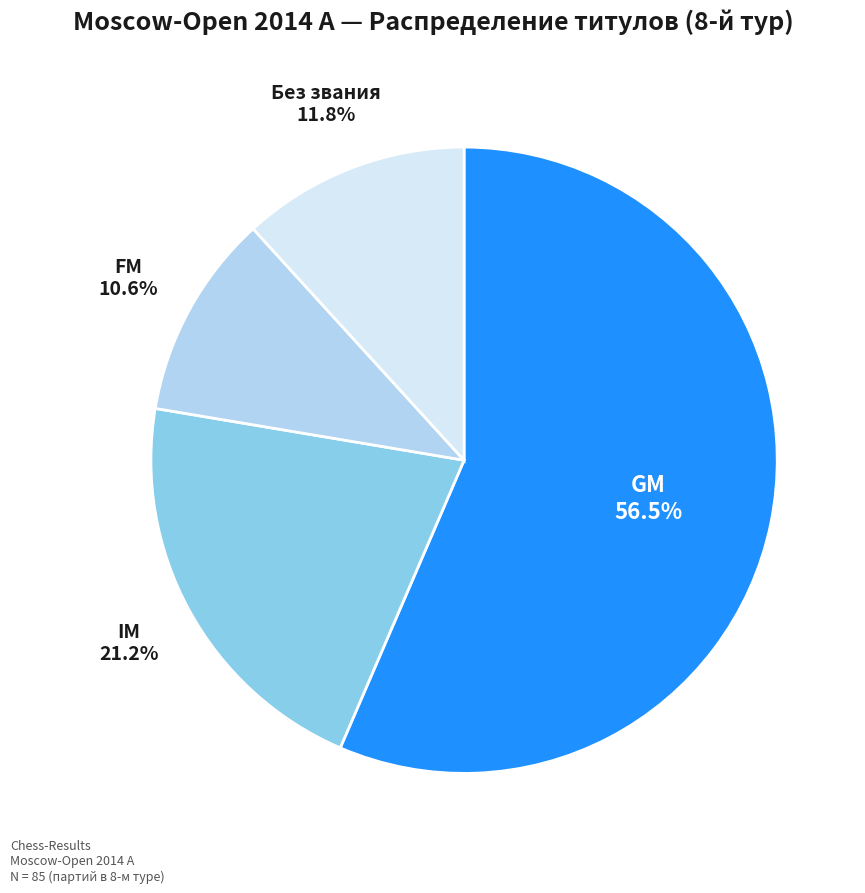

To the nearest percent, what is the average slice percentage?

25%